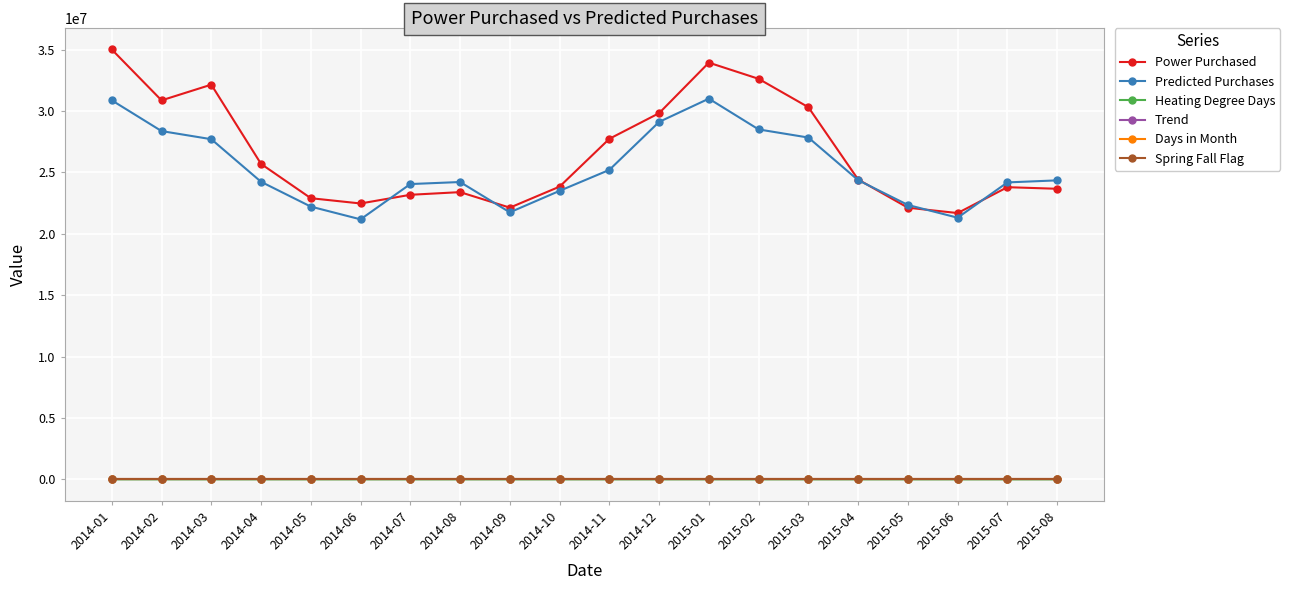

Does the chart display data point markers on the line(s)?

Yes